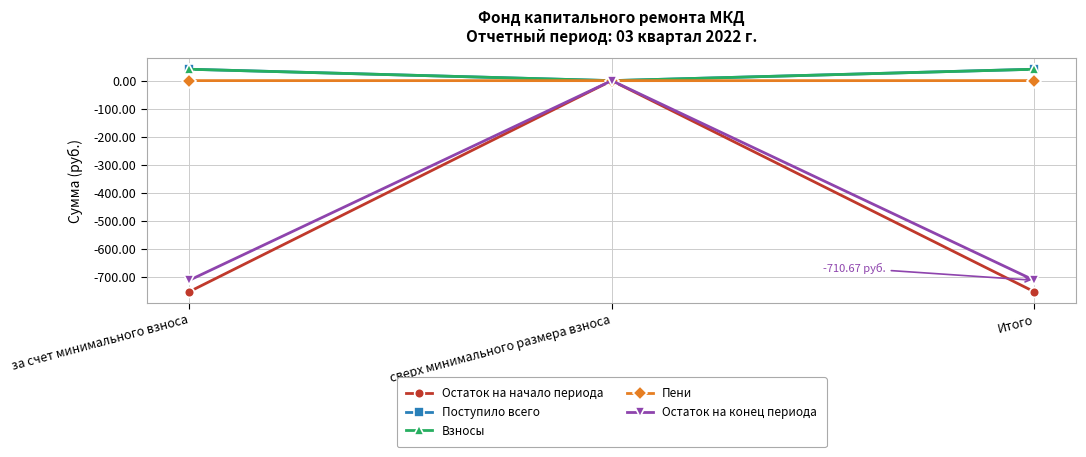

What position from the right is Итого?

1